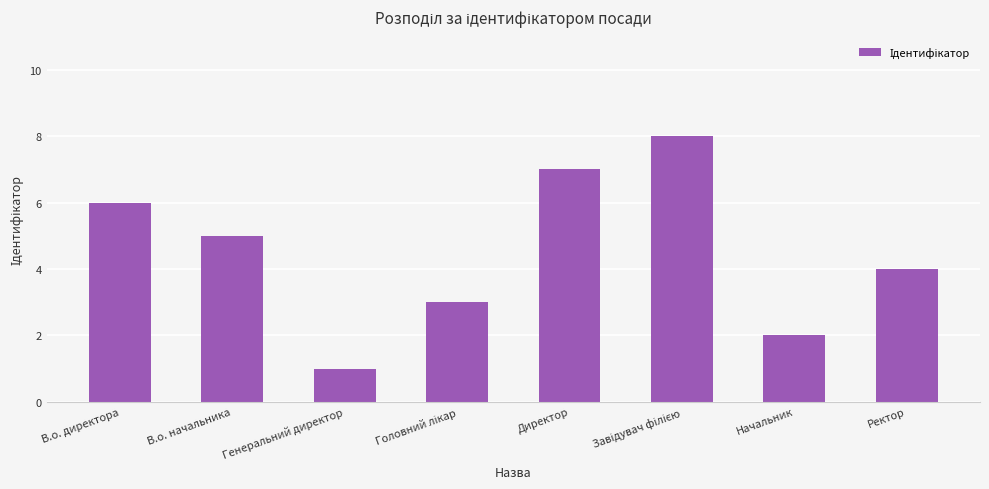

At which label does the data first exceed 5?

В.о. директора